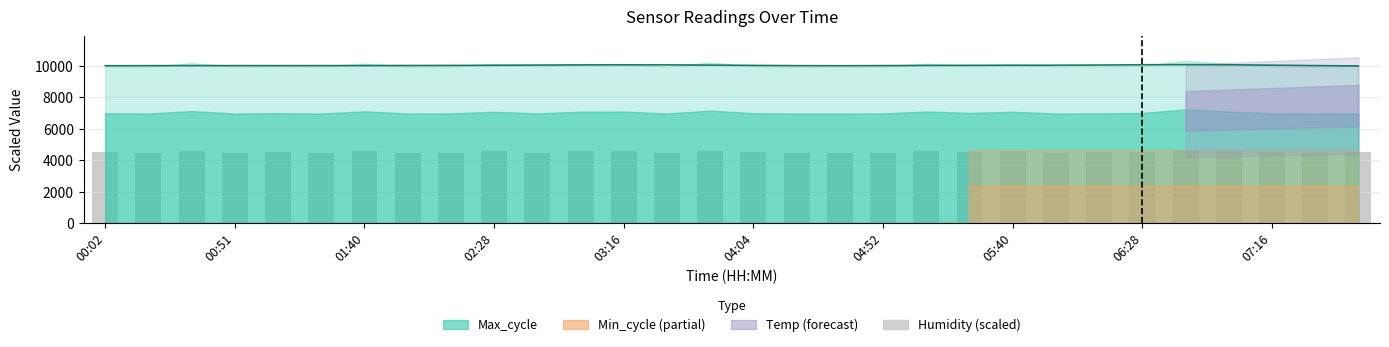

What is the difference between the maximum and minimum values?

169.2